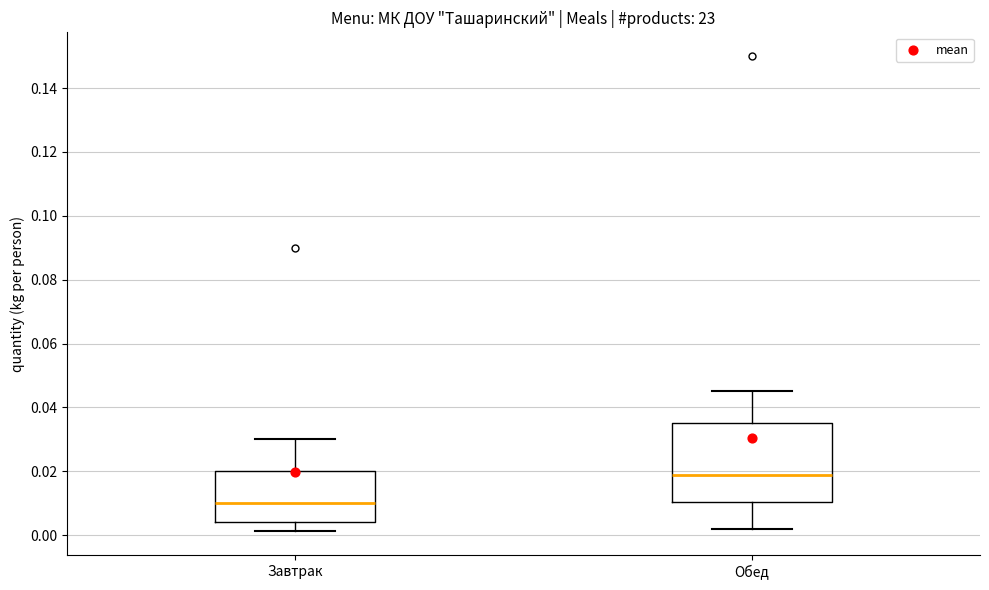

Where is the upper edge of the box for Обед on the y-axis? The values are not printed on the chart, so give them approximately, as read against the axis.

0.036